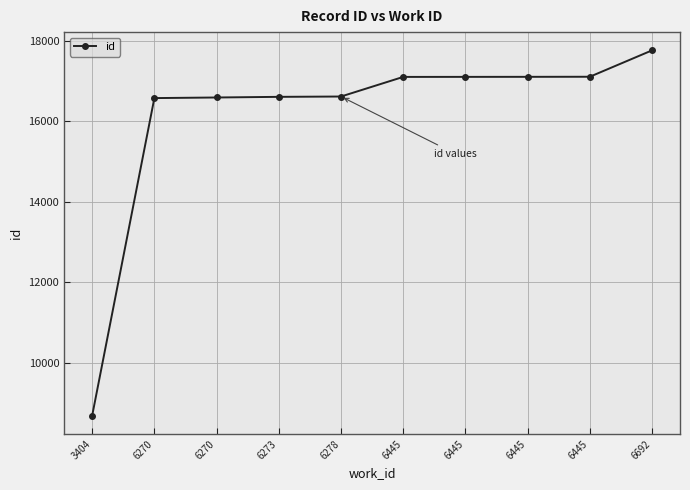

List the labels in order of value, smallest first.

3404, 6270, 6270, 6273, 6278, 6445, 6445, 6445, 6445, 6692